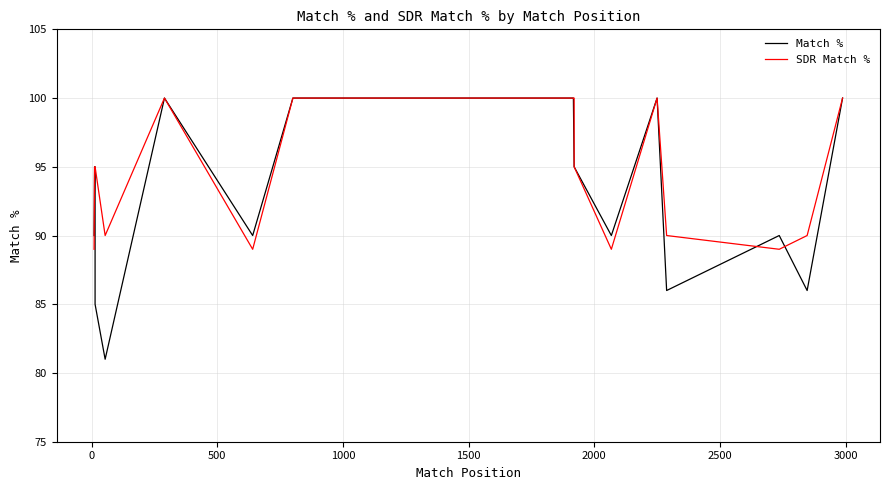

How many series are shown in this chart?

2